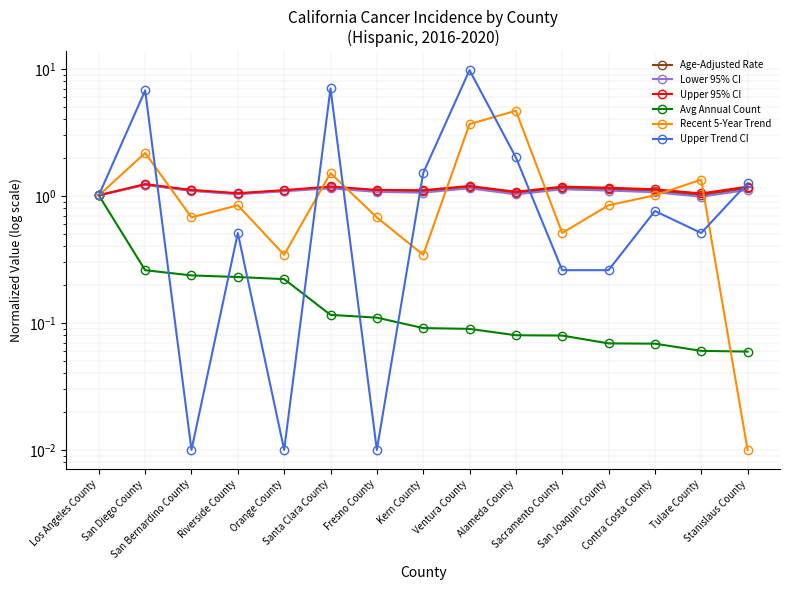

True or false: Age-Adjusted Rate and Upper 95% CI intersect in this chart.

False